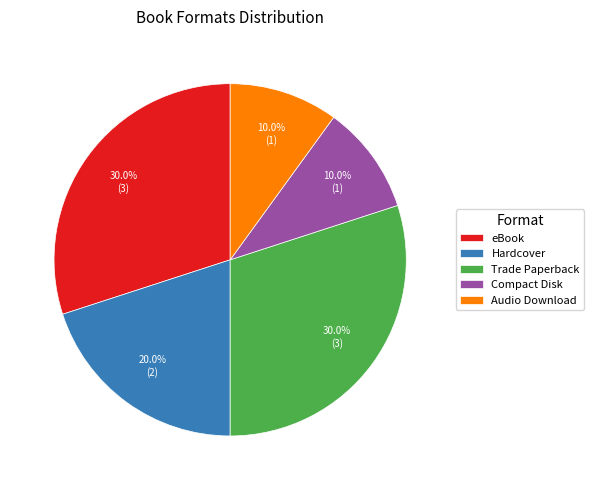

What percentage is the Trade Paperback slice, to the nearest percent?

30%